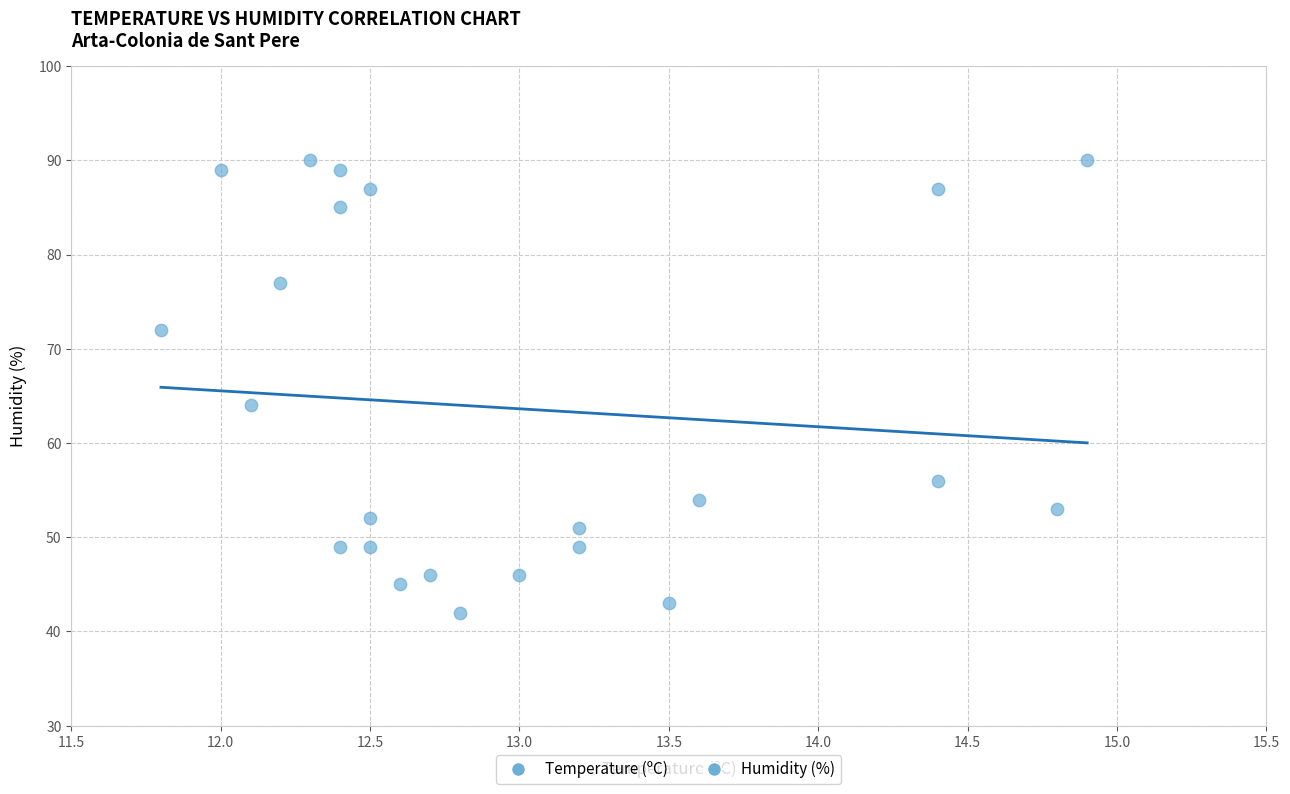

What is the range of Y values (max minus min)?

48